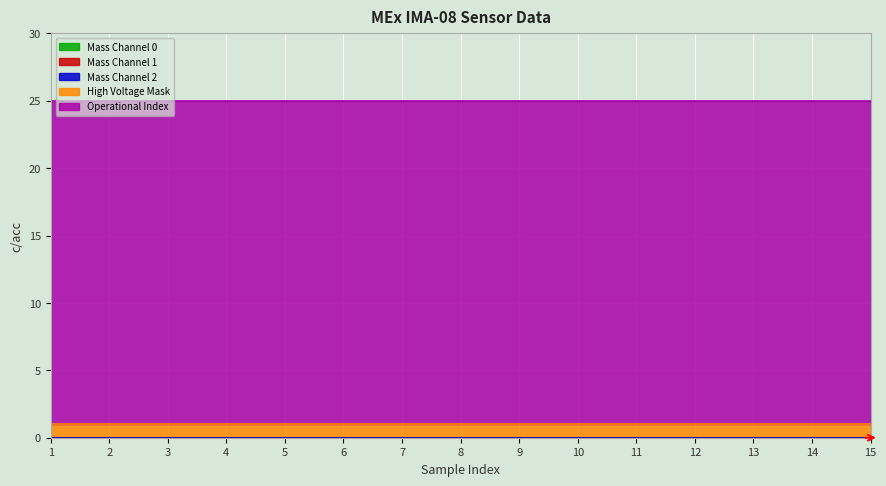

True or false: Operational Index has more than 1 interior local peaks.

False